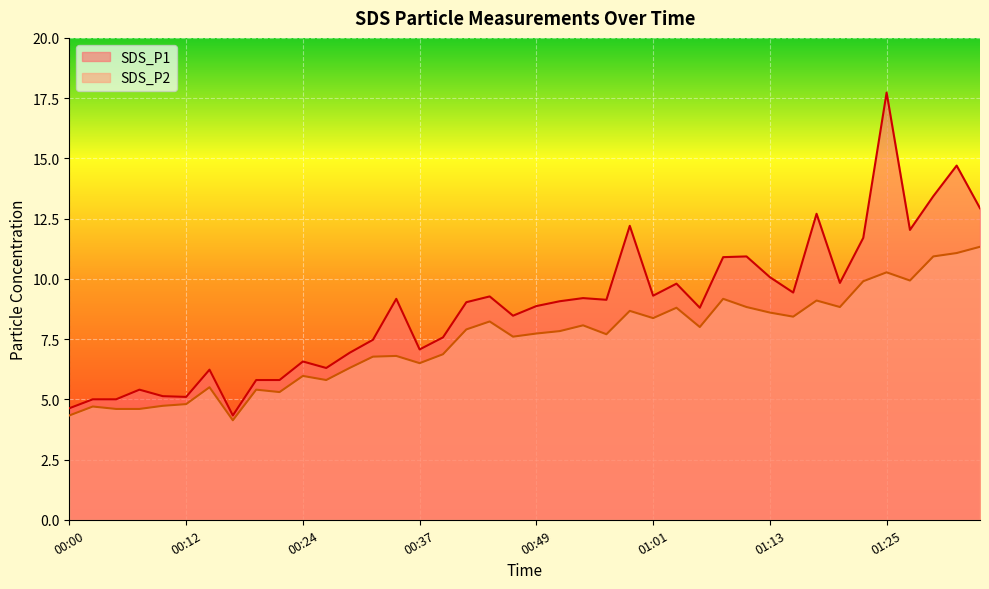

What is the average value of the SDS_P1 series?

8.8